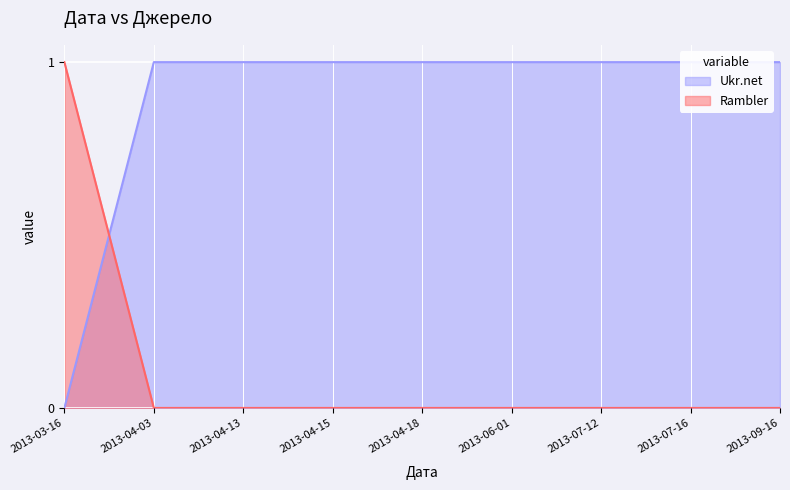

How many lines are shown in the chart?

2